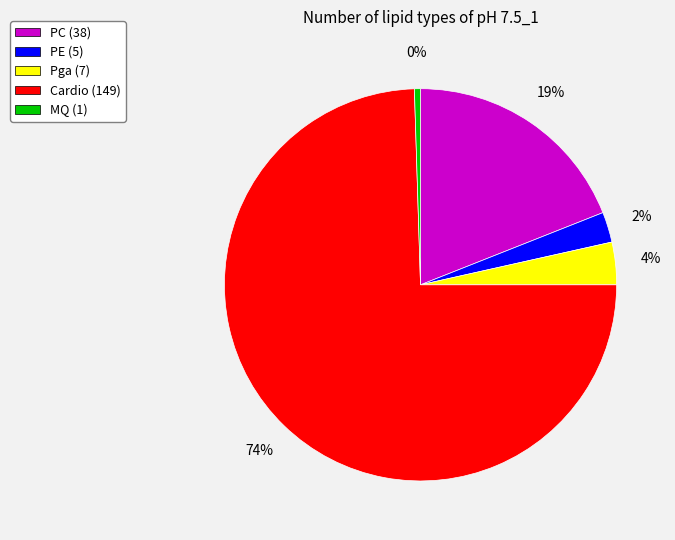

To the nearest percent, what is the average slice percentage?

20%